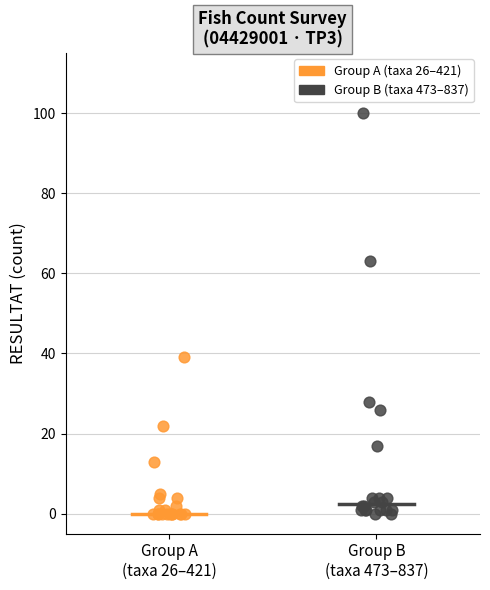

Which series has the widest spread of Y values?

Group B (taxa 473–837)